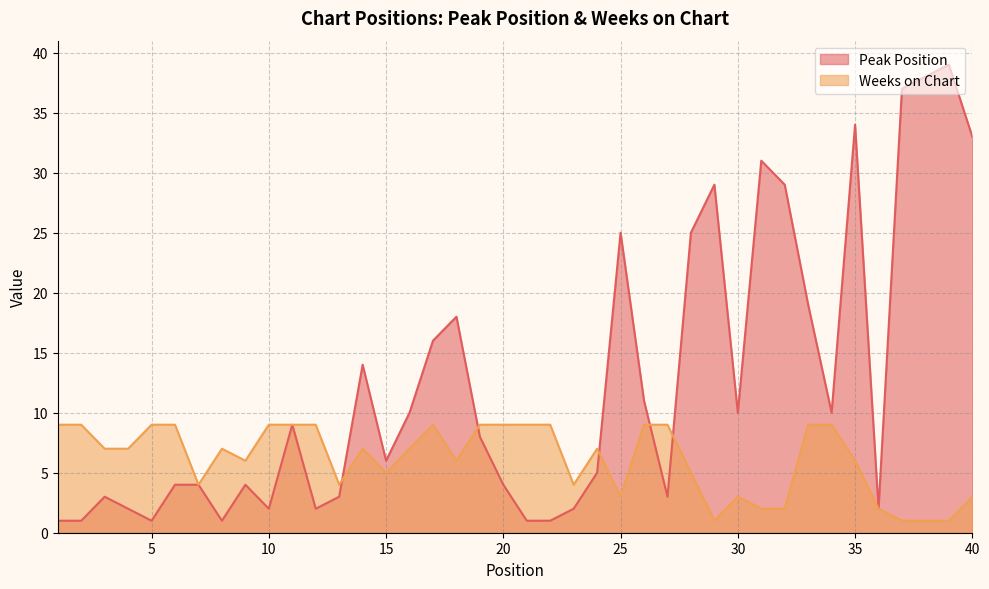

List the series in order of their overall mean, highest first.

Peak Position, Weeks on Chart